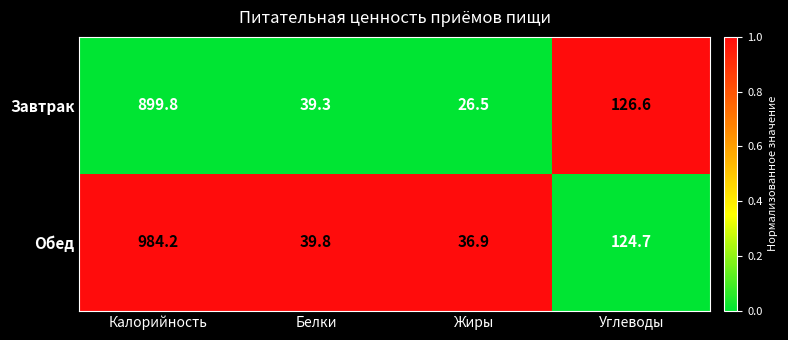

Reading left to right, extract all data points from this chart.

Завтрак: Калорийность=899.8	Белки=39.3	Жиры=26.5	Углеводы=126.6
Обед: Калорийность=984.2	Белки=39.8	Жиры=36.9	Углеводы=124.7